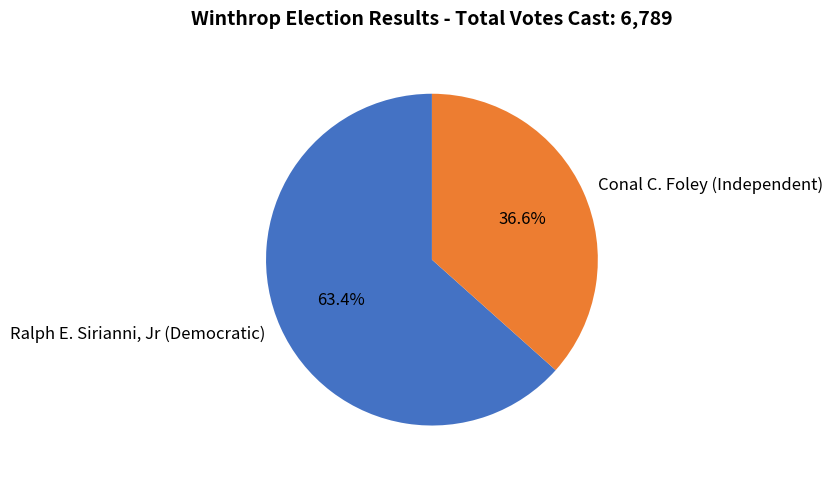

Rank the categories by value from highest to lowest.

Ralph E. Sirianni, Jr (Democratic), Conal C. Foley (Independent)